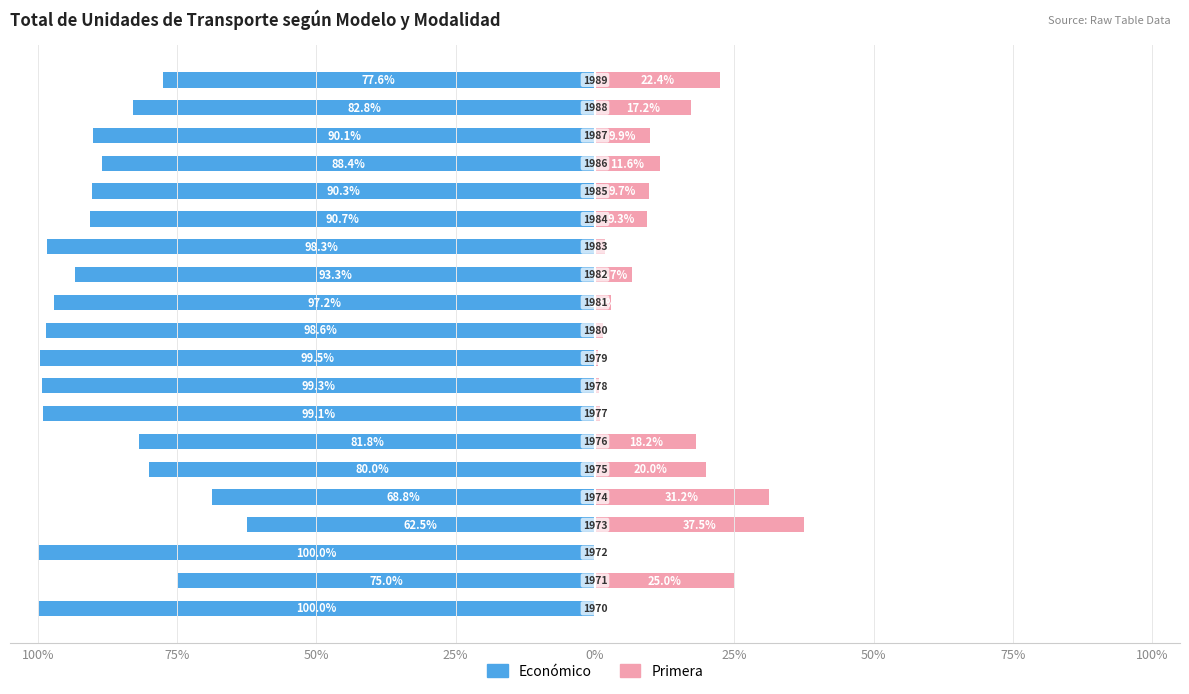

What is the difference between the maximum and minimum values in the Económico series?

37.5